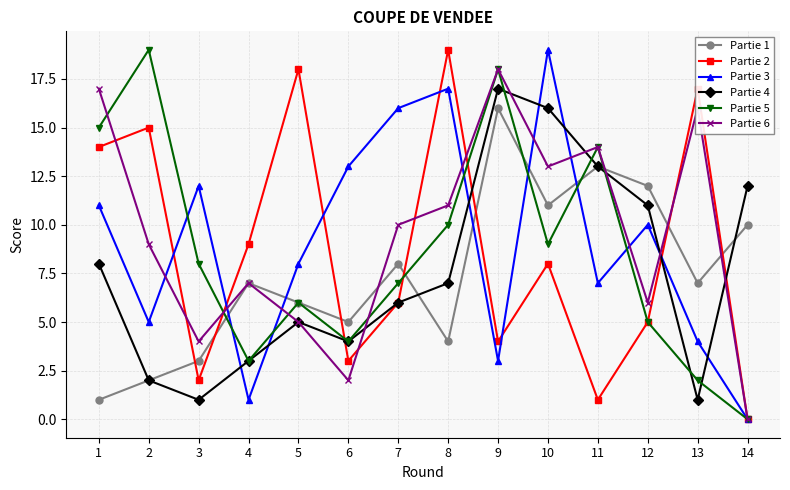

What is the difference between the maximum and second lowest values in the Partie 3 series?

18